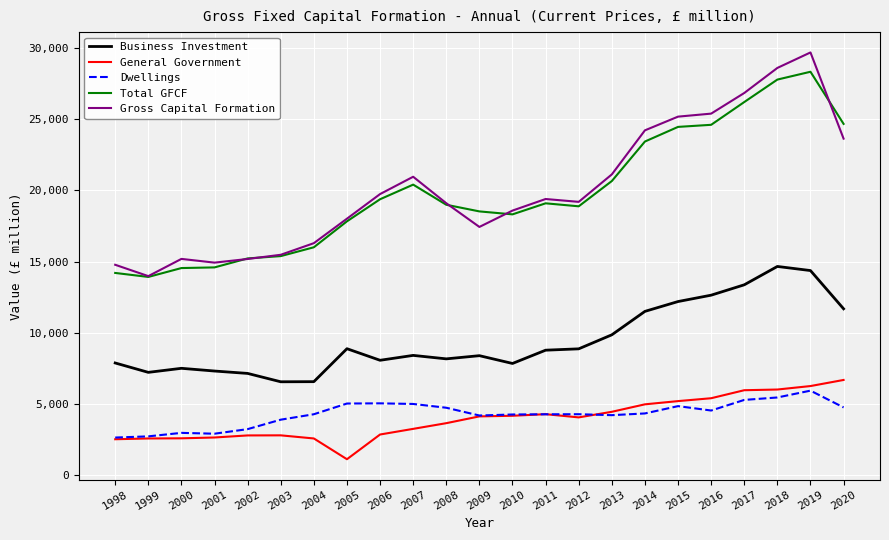

True or false: Total GFCF and Business Investment intersect in this chart.

False